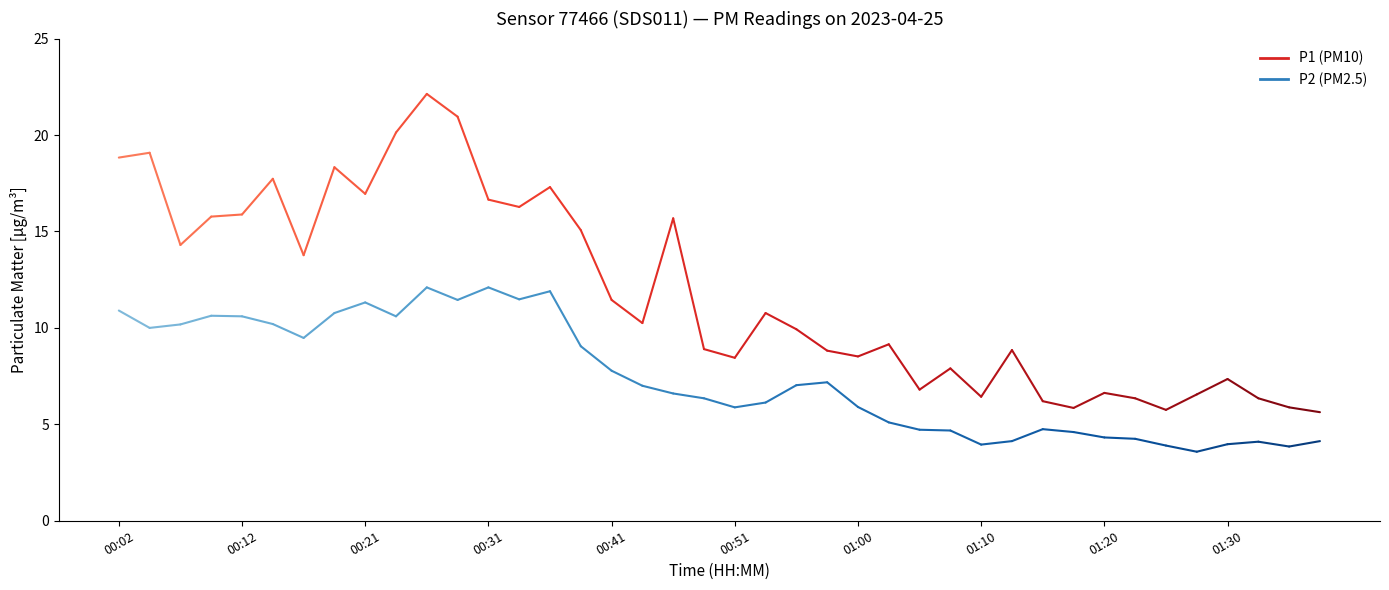

Is the value of P2 at 01:13 greater than the value of P1 at 01:17?

No